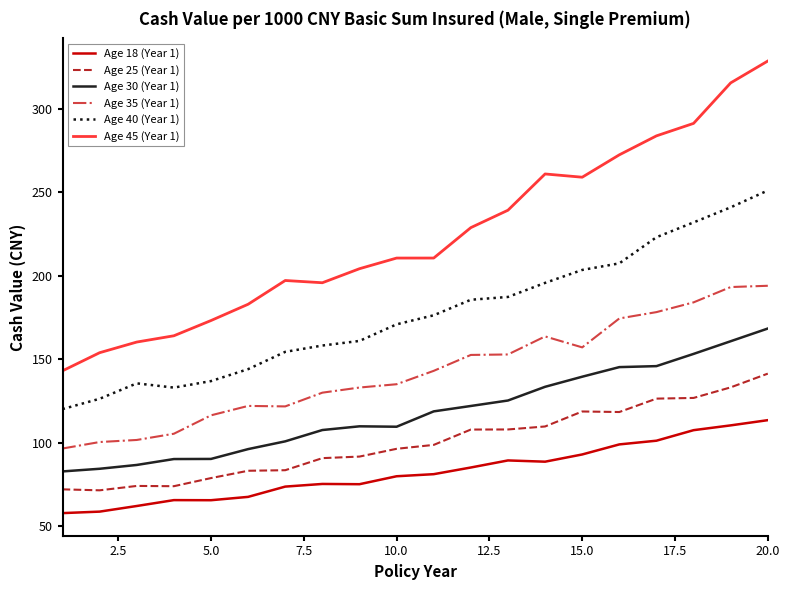

What is the average value of the Age 25 (Year 1) series?

100.3